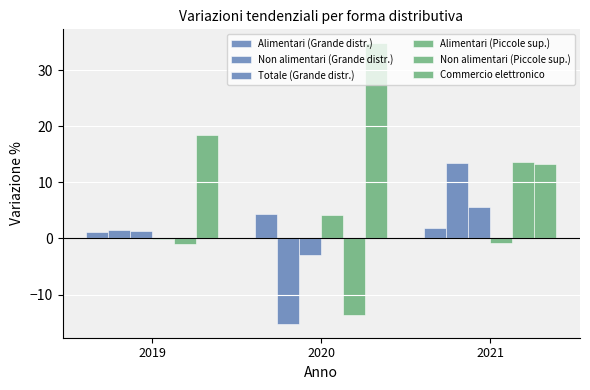

Which series has the largest total across all categories?

Commercio elettronico